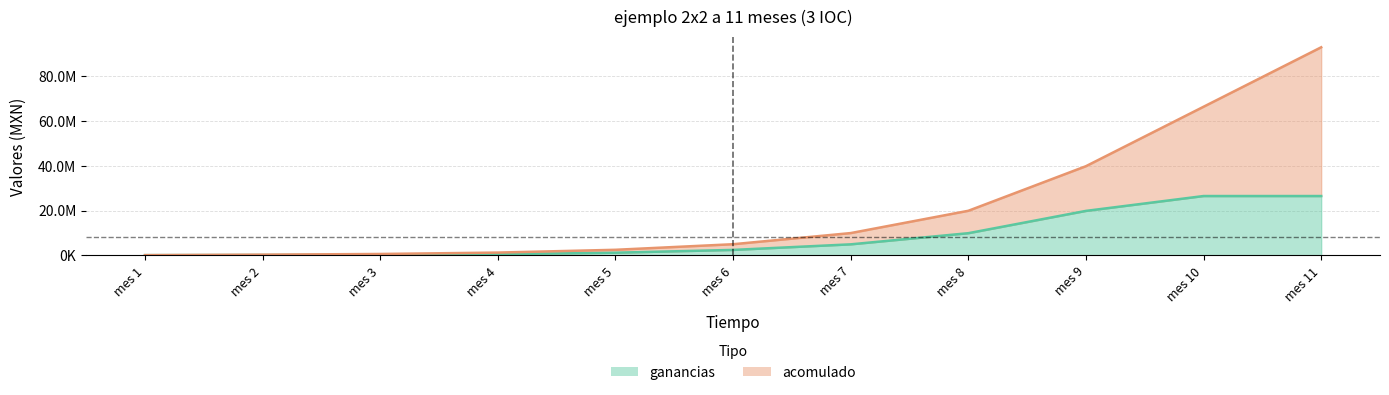

Which series has the widest spread of values?

acomulado